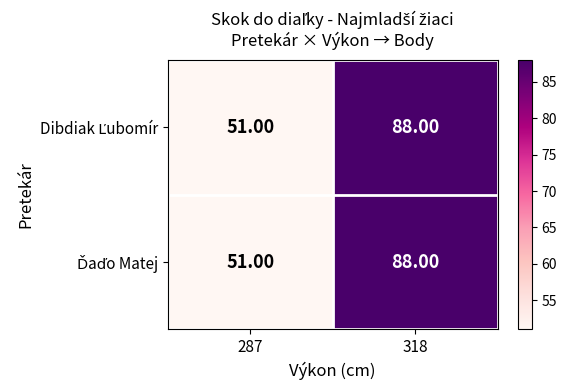

What is the total value across all series at 318?

176